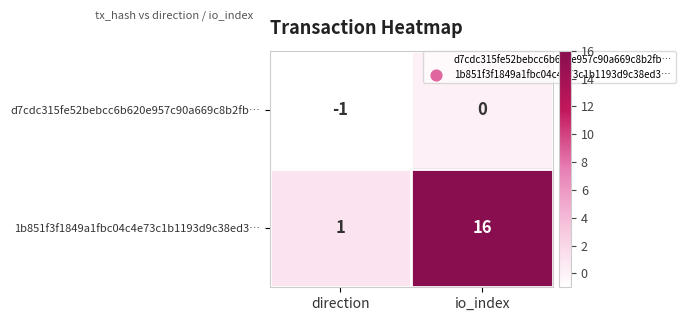

At which category is the sum across all series the highest?

io_index